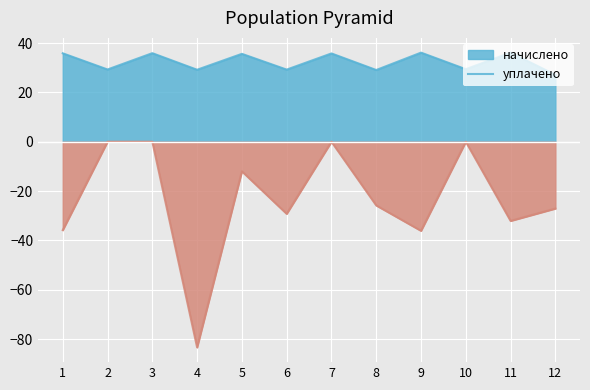

Reading left to right, list all the values displayed in this chart.

начислено: 35.8	29.3	35.9	29.2	35.6	29.2	35.8	29.1	36.1	29.4	36.1	27.1
уплачено: -35.8	-0.0	-0.0	-83.4	-12.0	-29.2	-0.0	-25.8	-36.1	-0.0	-32.1	-27.1